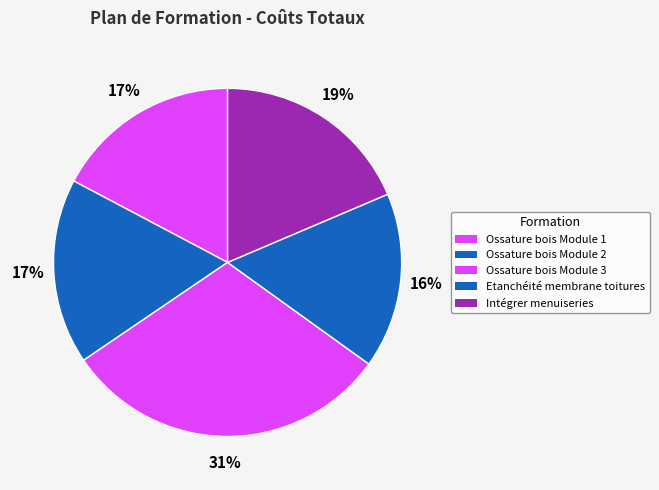

Count the number of slices in the pie.

5